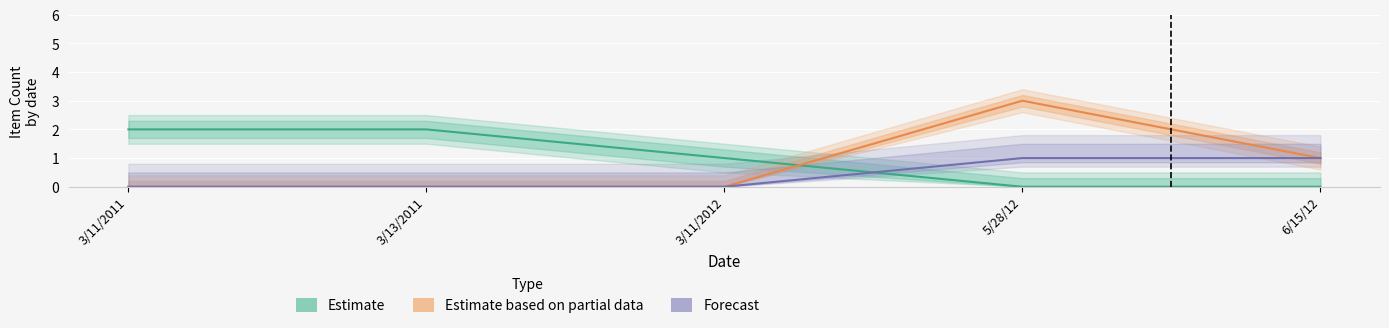

Where is Forecast nearest to the value 0?

3/11/2011